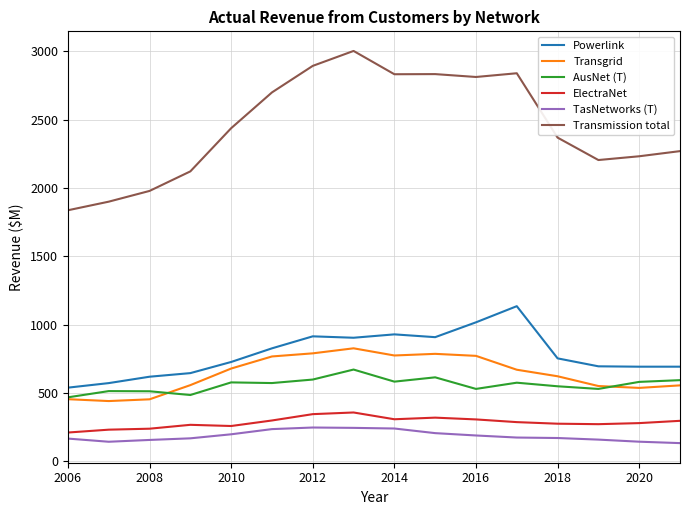

Which series has the largest range (max minus min)?

Transmission total